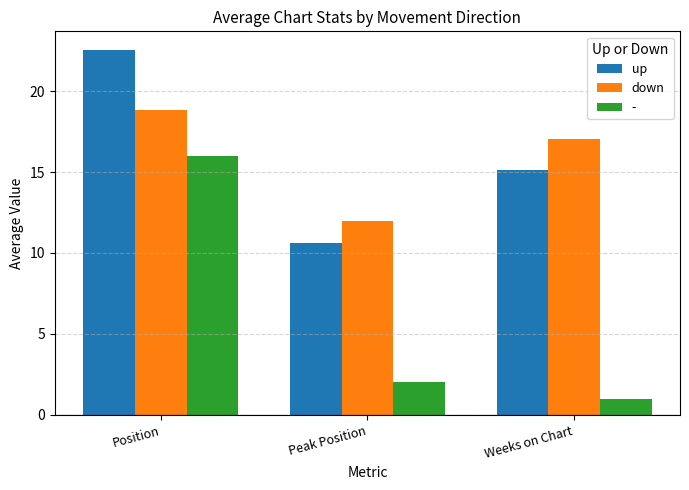

How many groups of bars are there?

3